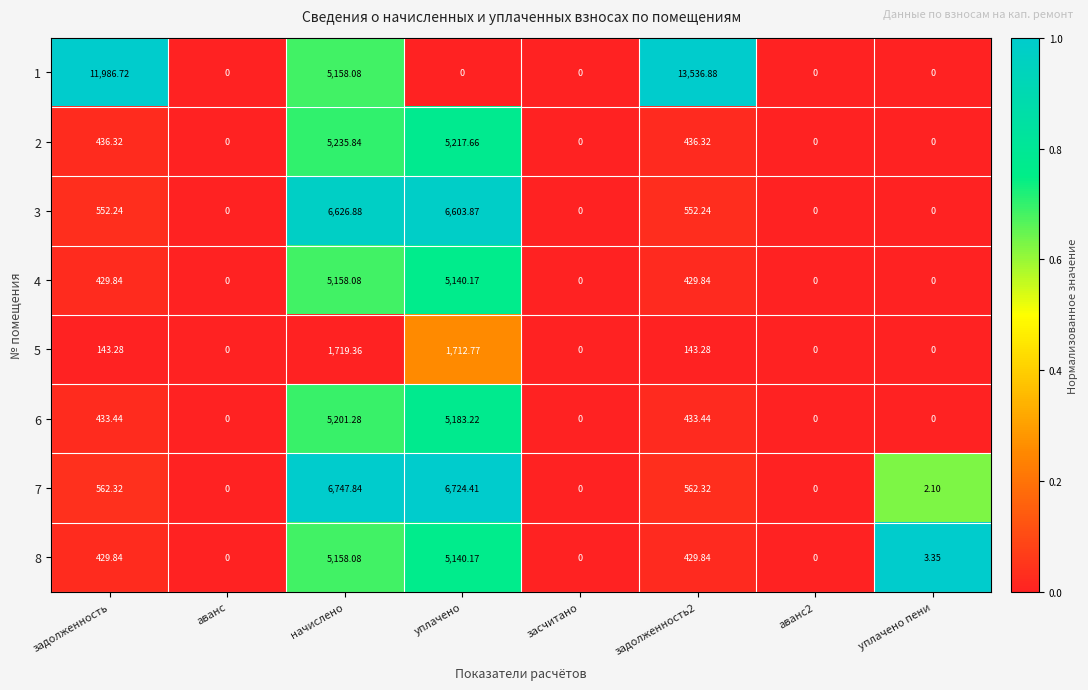

Which category has the highest value in the 6 series?

начислено